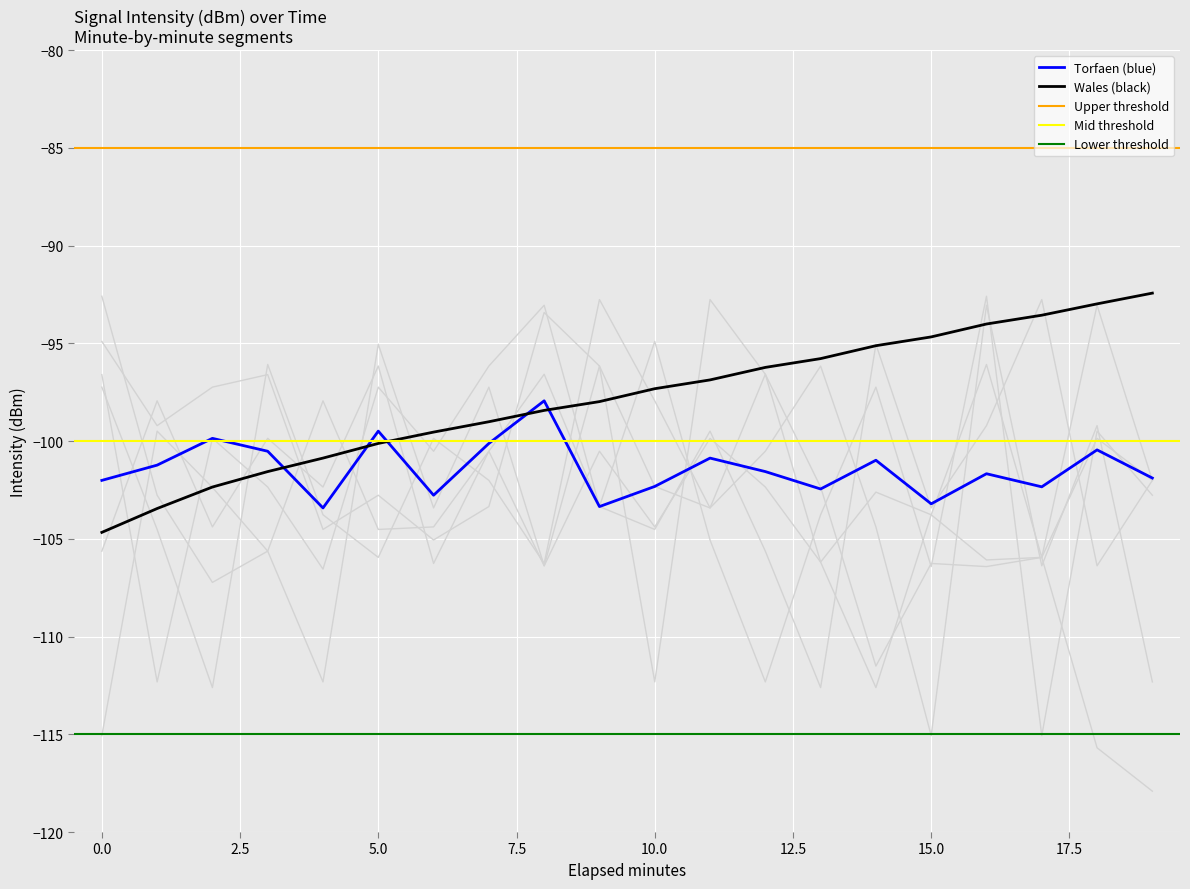

What is the difference between the highest and lowest values at 12.5?

6.4